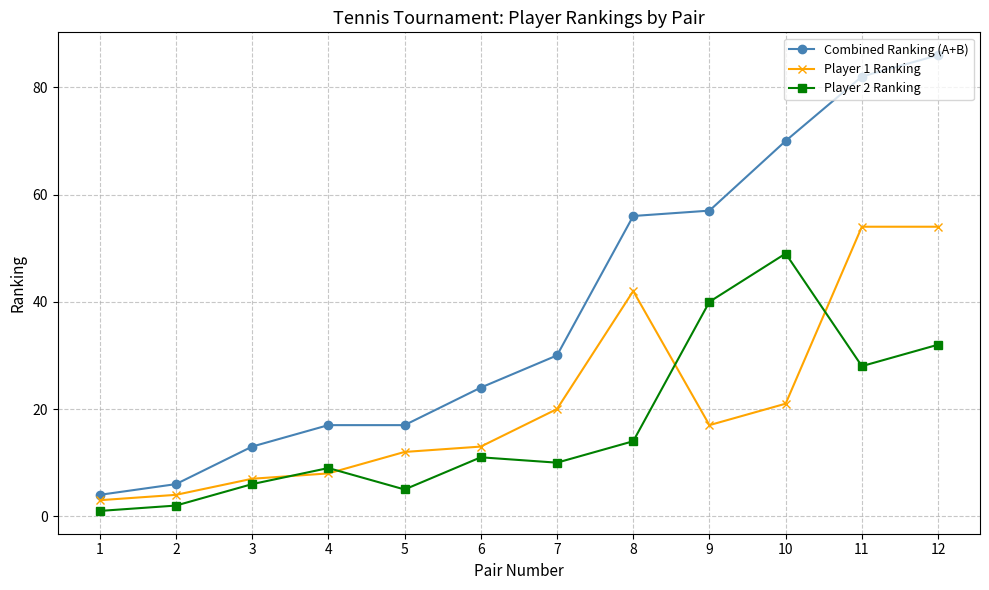

Which category has the lowest value across all series?

1